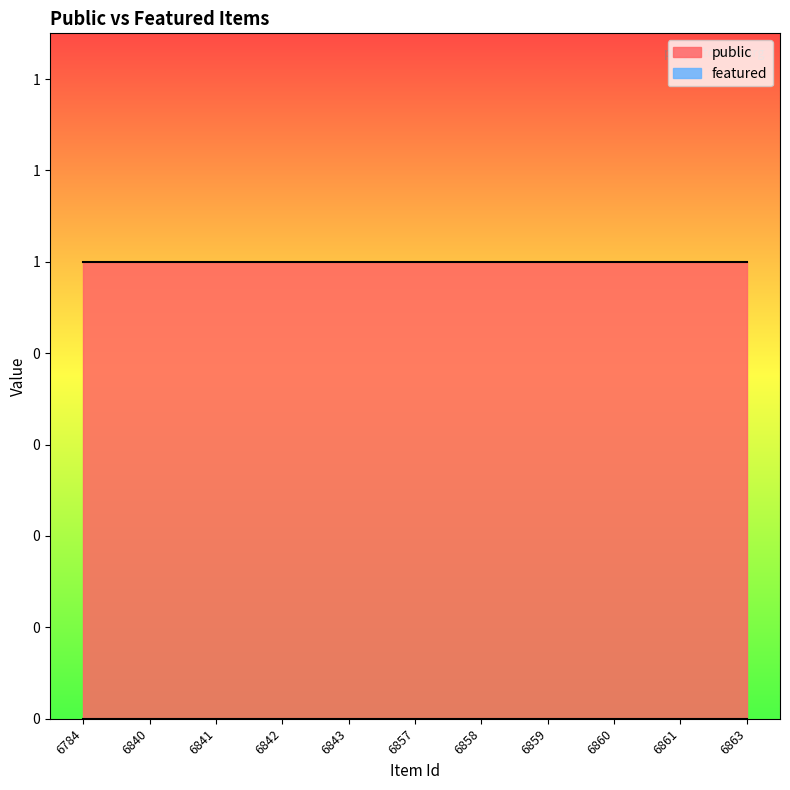

True or false: public and featured cross at least once.

False